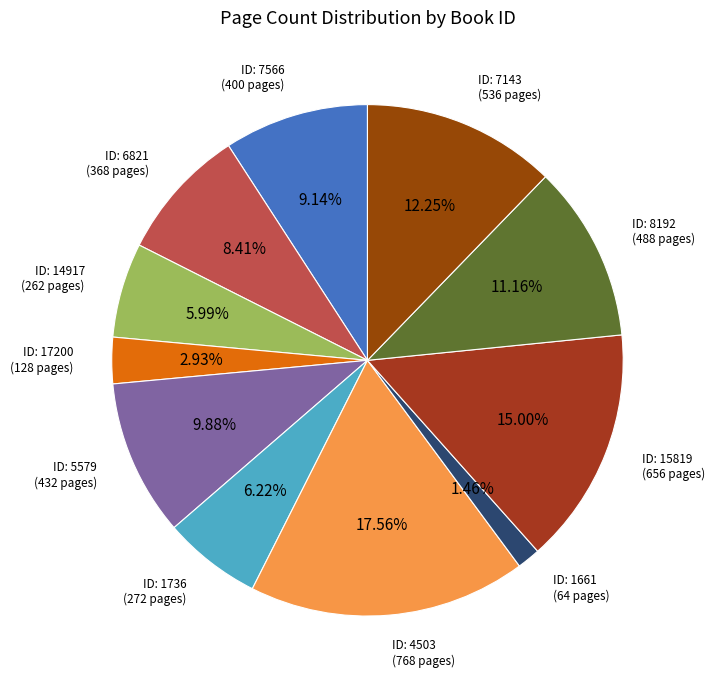

Count the number of slices in the pie.

11